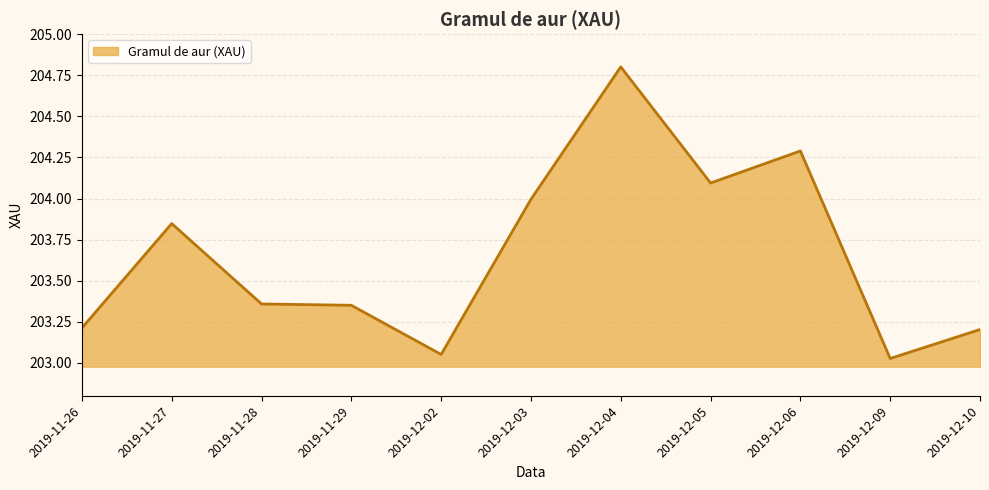

What is the greatest value displayed?

204.8